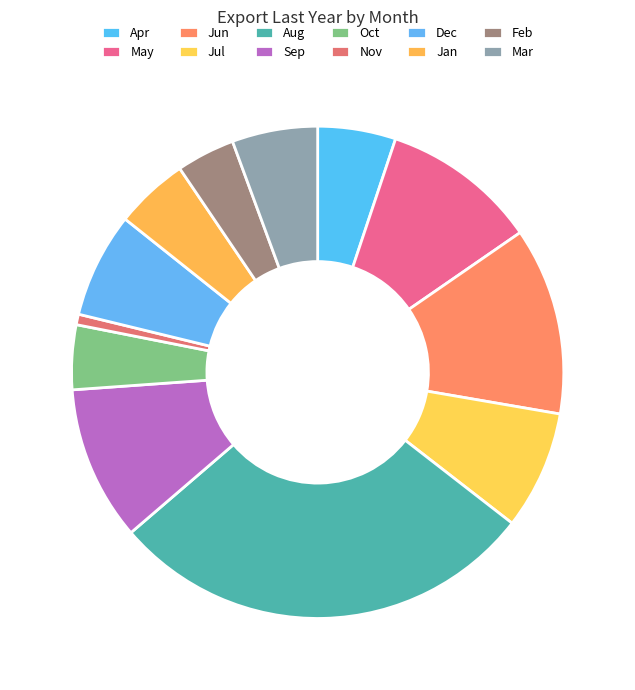

How many slices are in this pie chart?

12